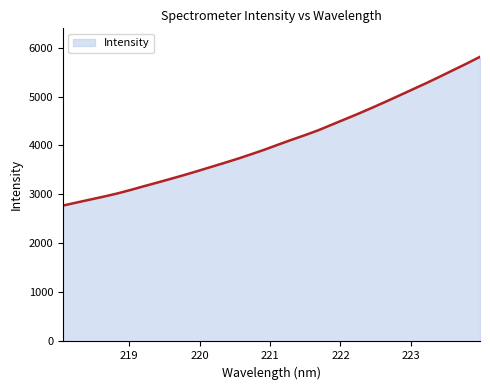

What is the minimum value shown in the chart?

2773.1